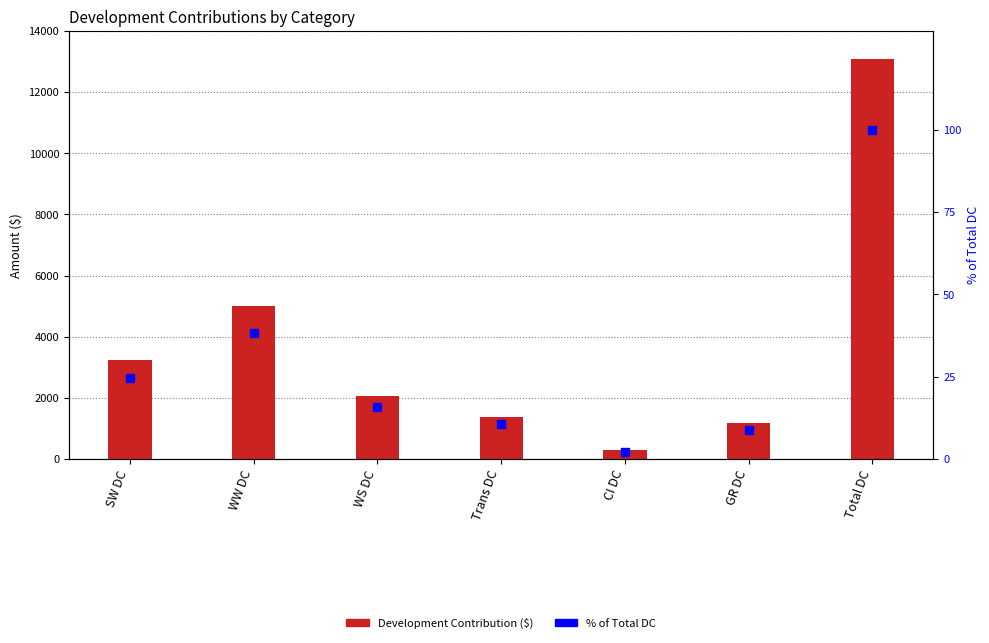

What is the total value across all series at Trans DC?

1380.5